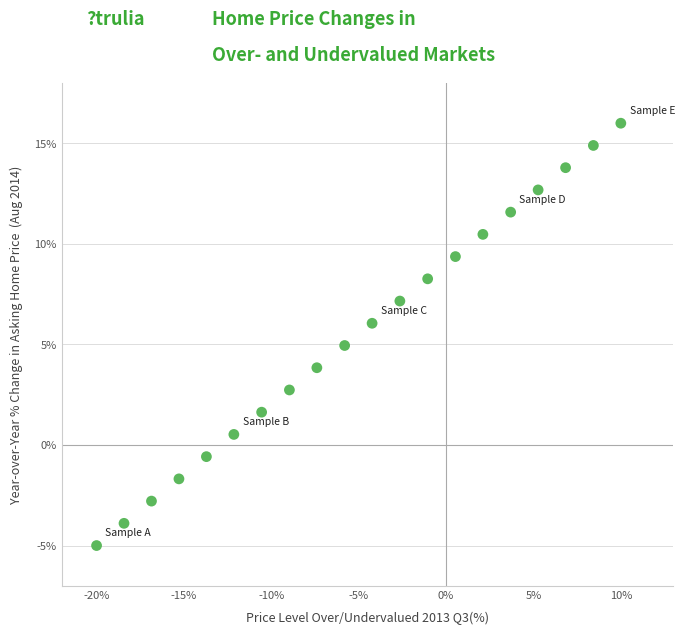

What is the range of Y values (max minus min)?

21.0